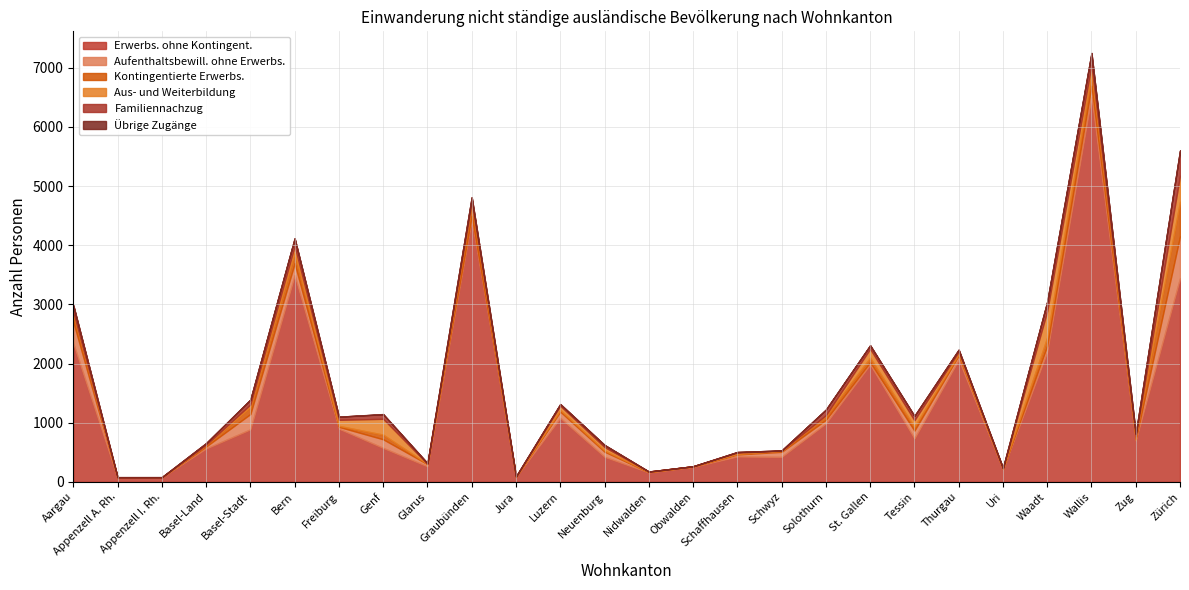

True or false: Erwerbs. ohne Kontingent. and Familiennachzug intersect in this chart.

False